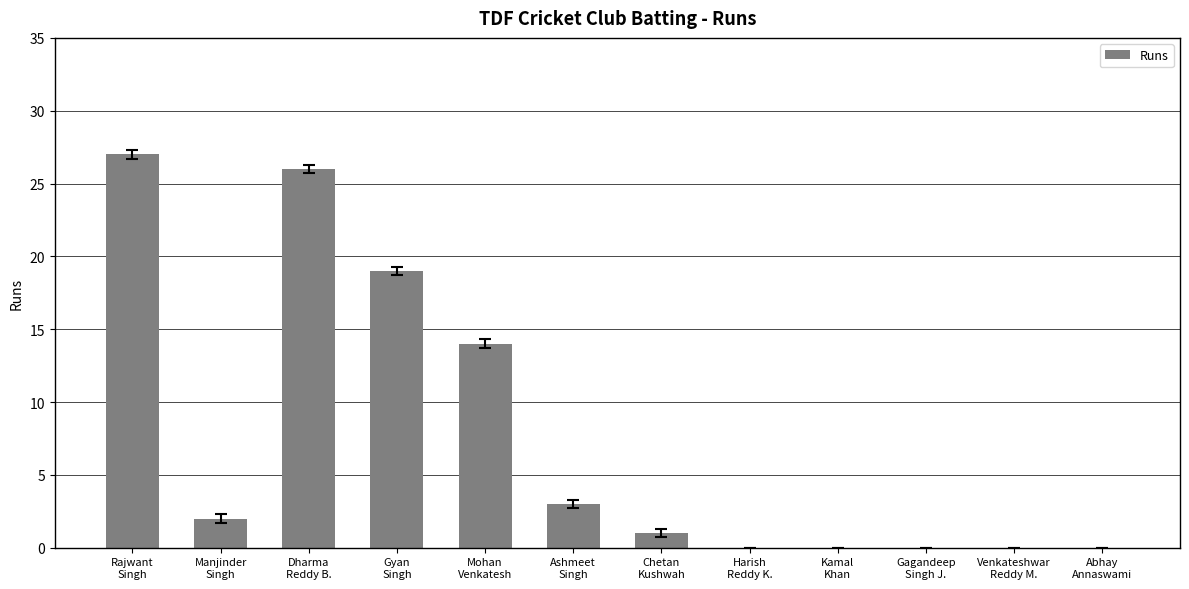

What is the greatest value displayed?

27